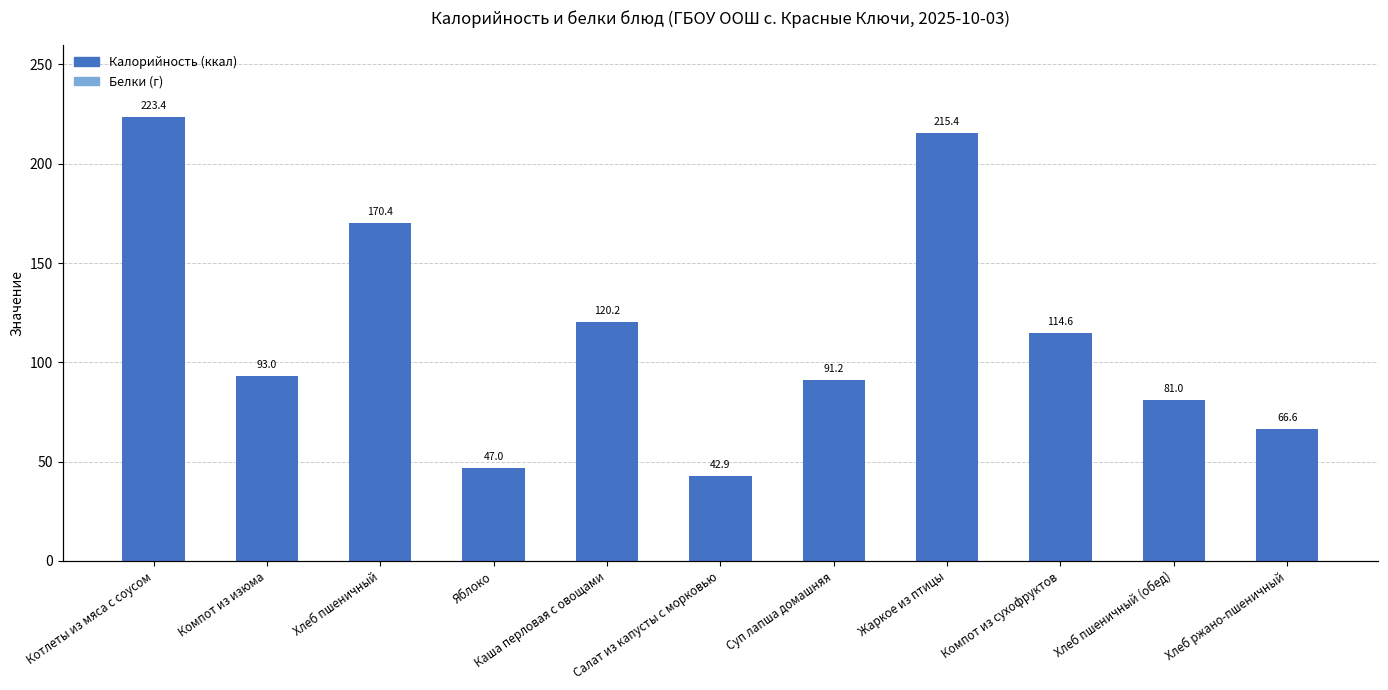

Which series has the largest range (max minus min)?

Белки (scaled)